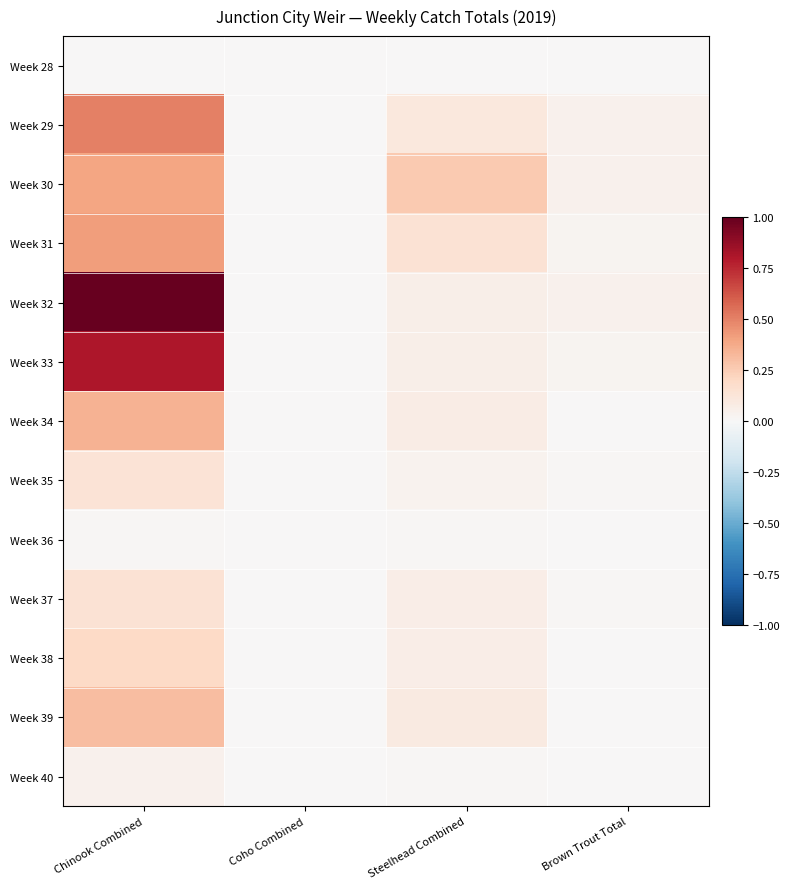

Which series has the largest range (max minus min)?

Week 32